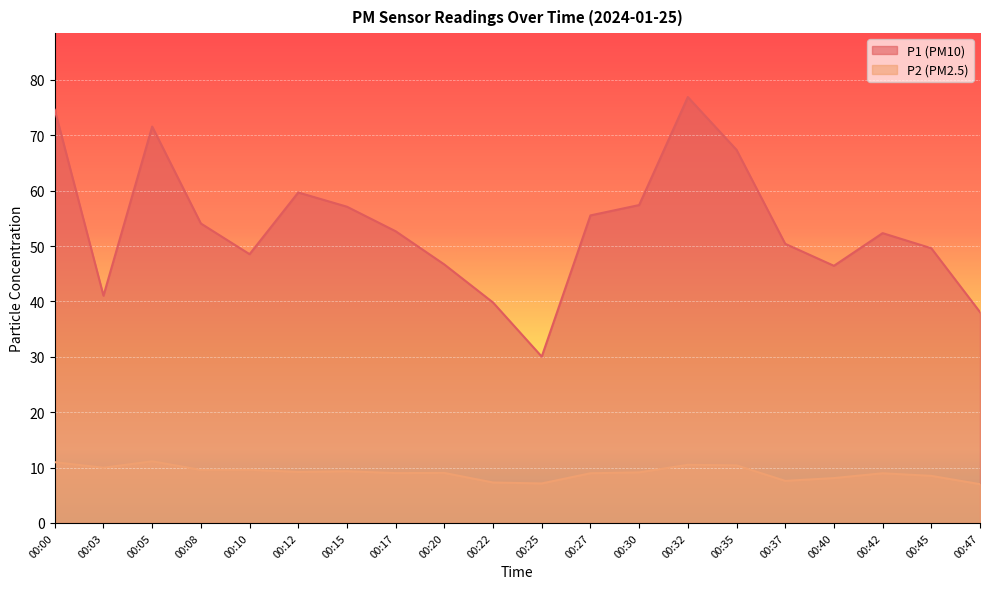

Is the value of P1 at 00:47 greater than the value of P2 at 00:25?

Yes